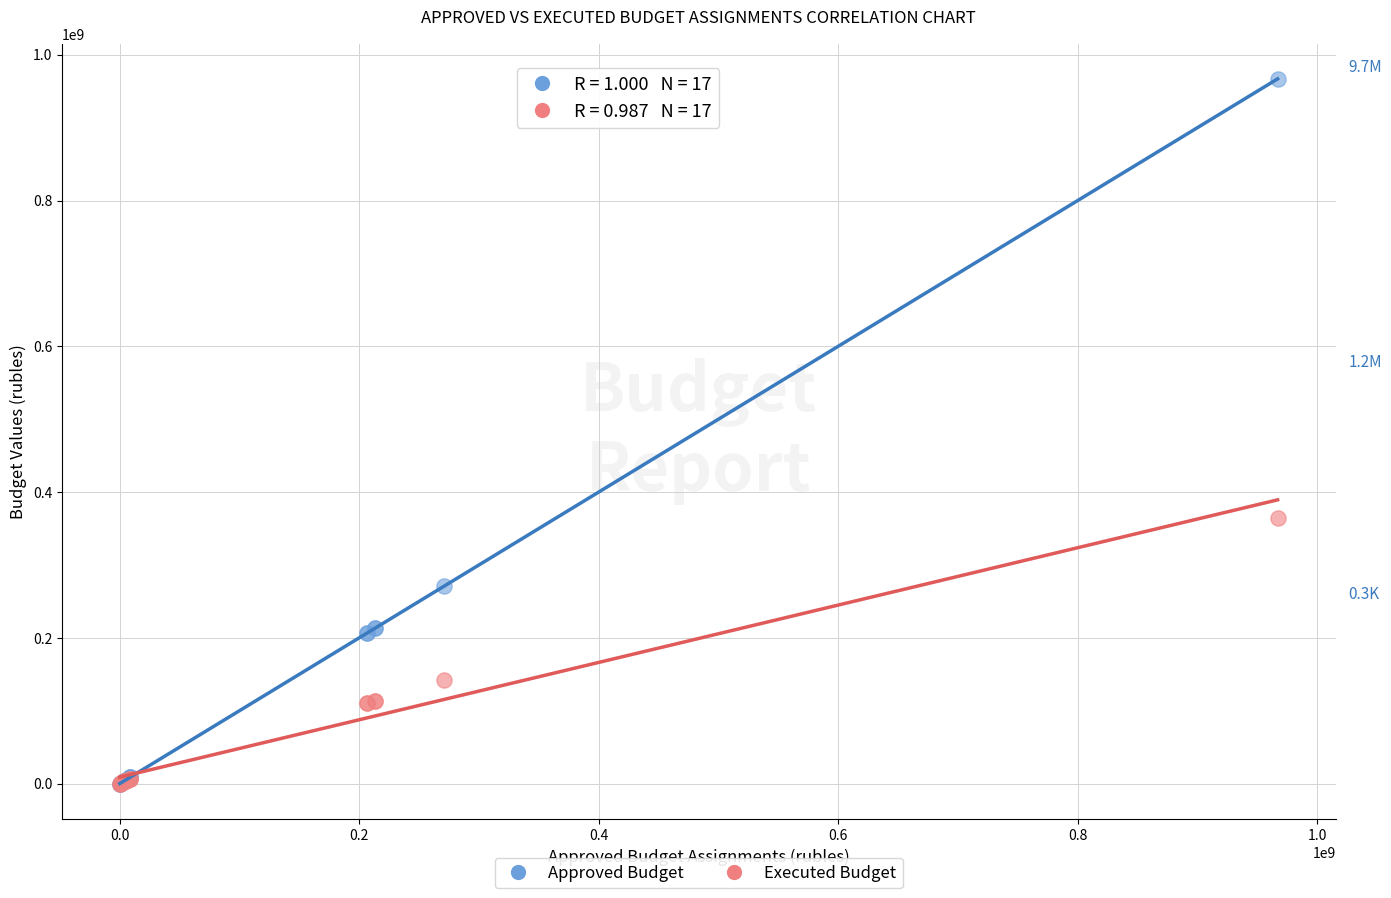

Across all series, what Y value is closest to 483466699?

364325282.7